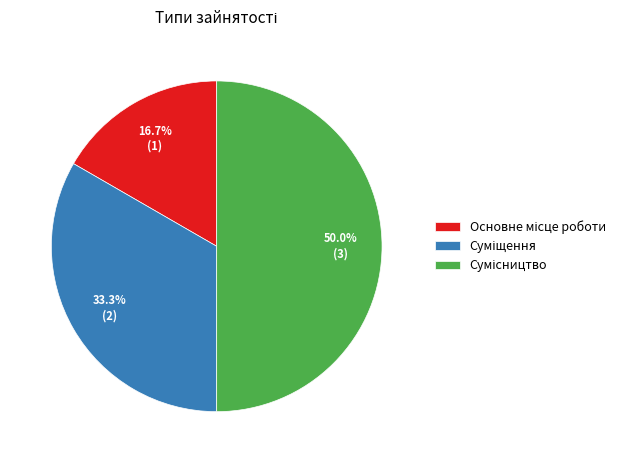

Combined, do Основне місце роботи and Сумісництво account for over 50%?

Yes